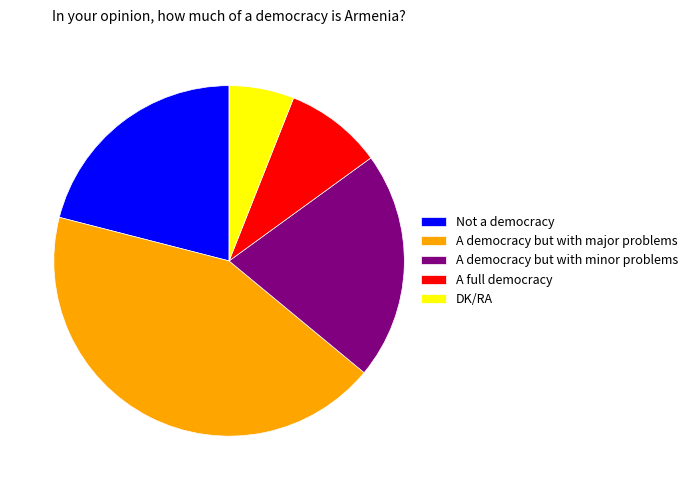

Approximately how many times larger is the value at A full democracy compared to A democracy but with minor problems?

0.4